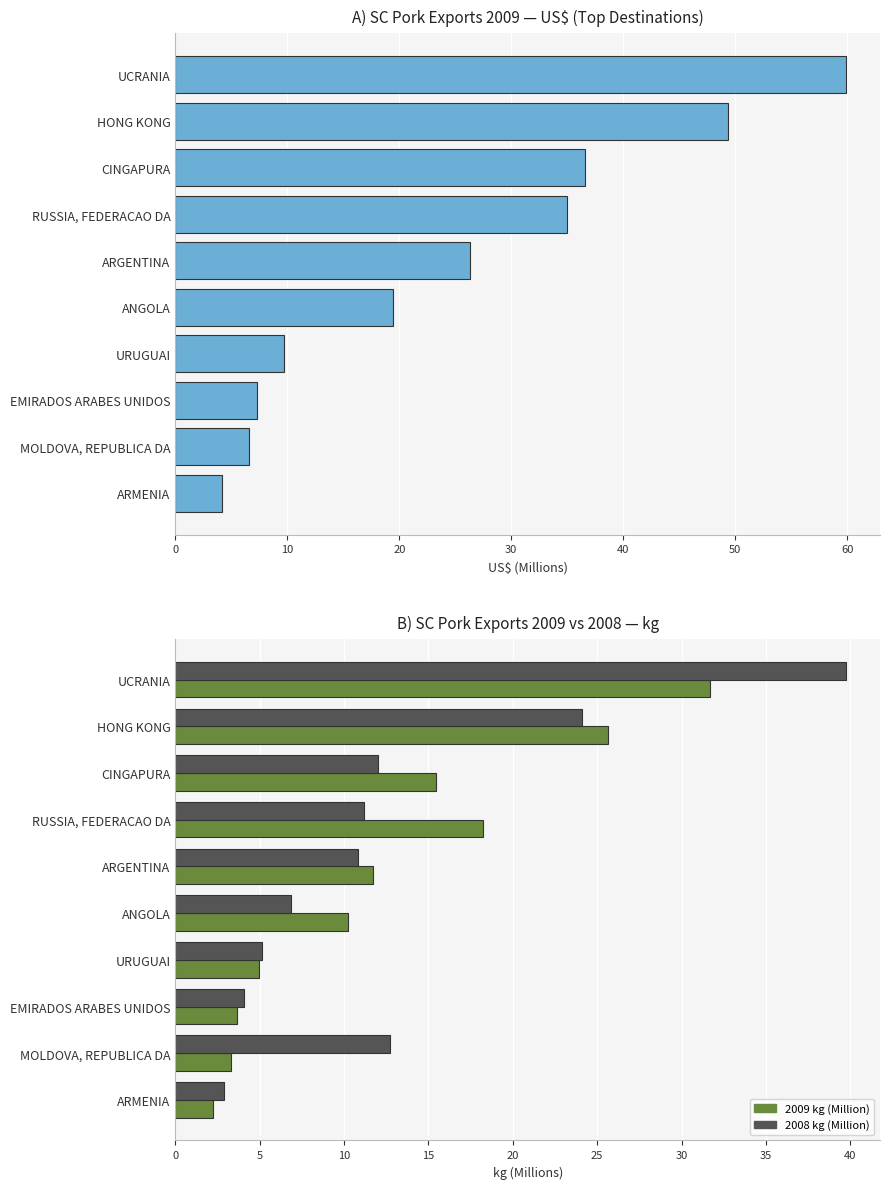

Is it true that 2008 kg (Million) equals 1.2 at EMIRADOS ARABES UNIDOS?

False